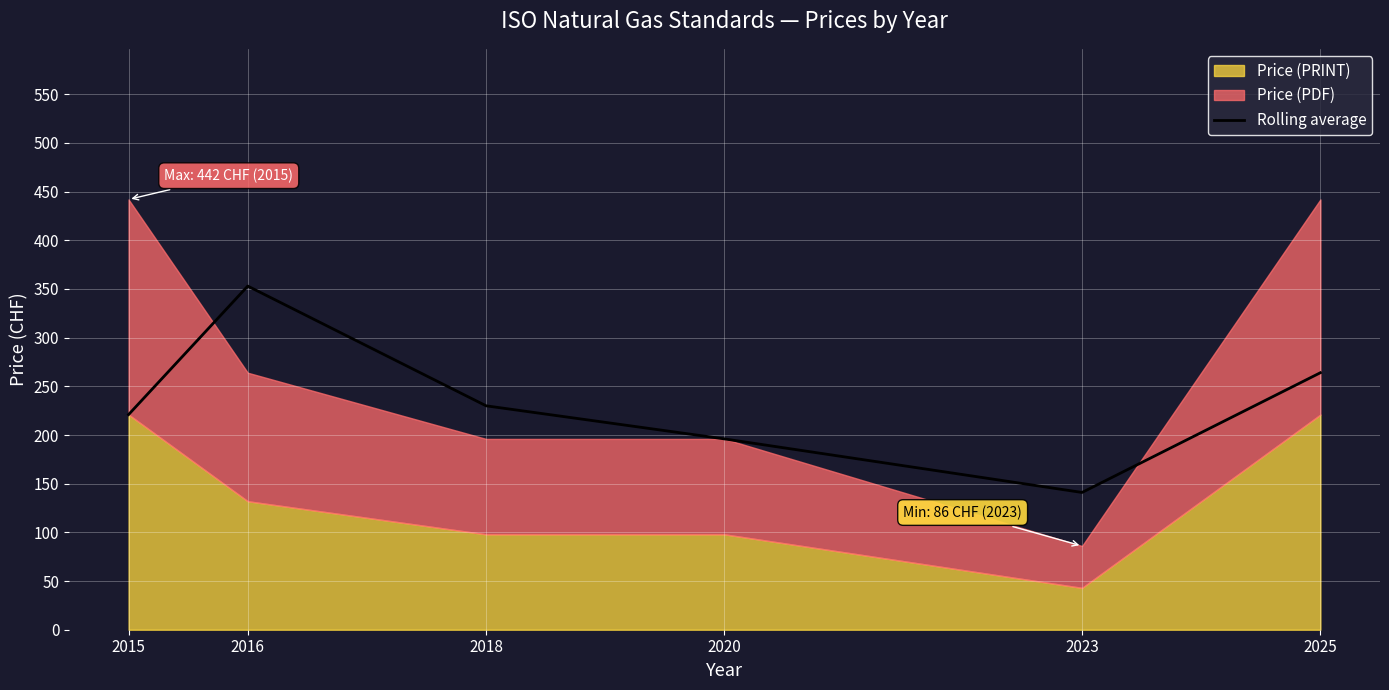

True or false: there are more than 1 points higher than both neighbors.

False